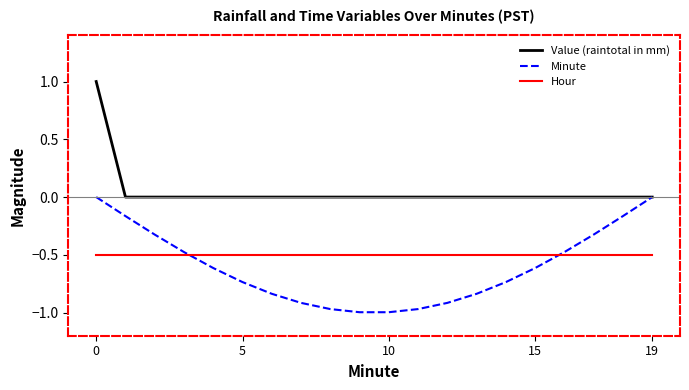

Which series has the largest total across all categories?

Value (raintotal in mm)